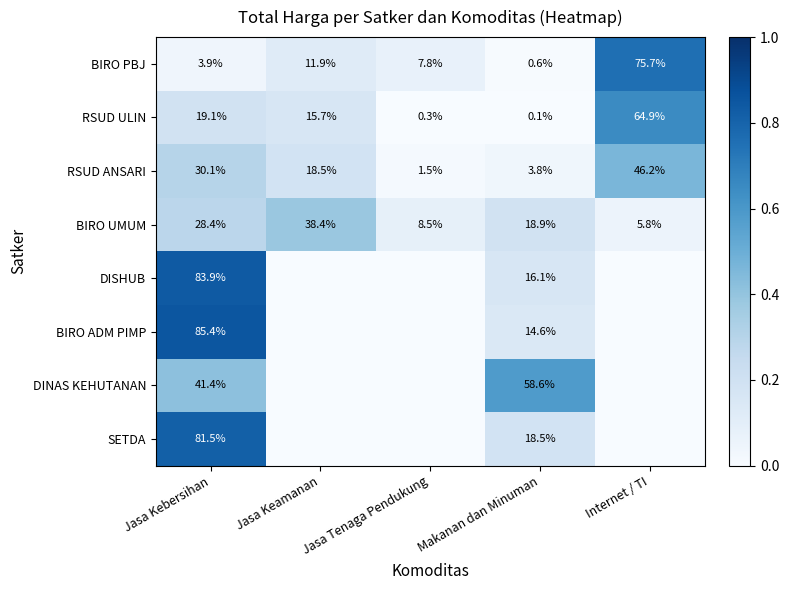

The SETDA series shows 0.3 at Makanan dan Minuman. True or false?

False